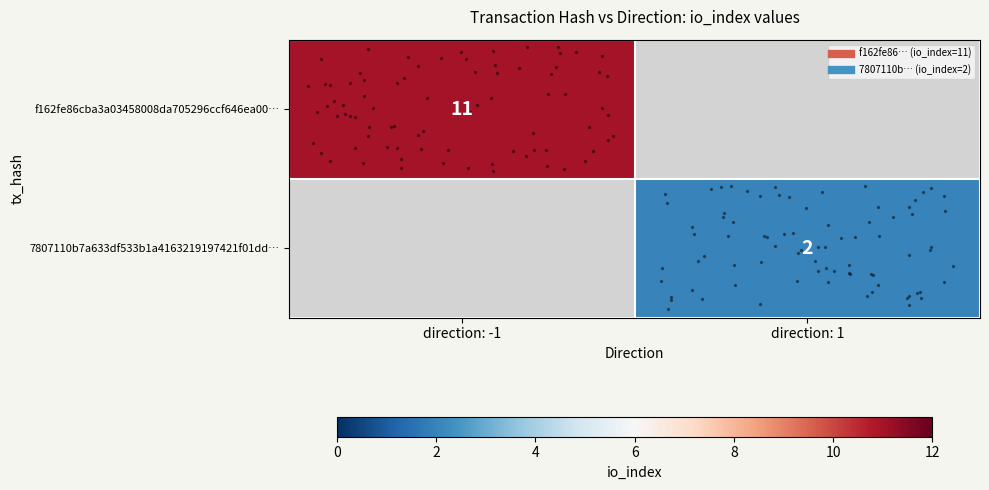

What is the maximum value for f162fe86cba3a03458008da705296ccf646ea00…?

11.0